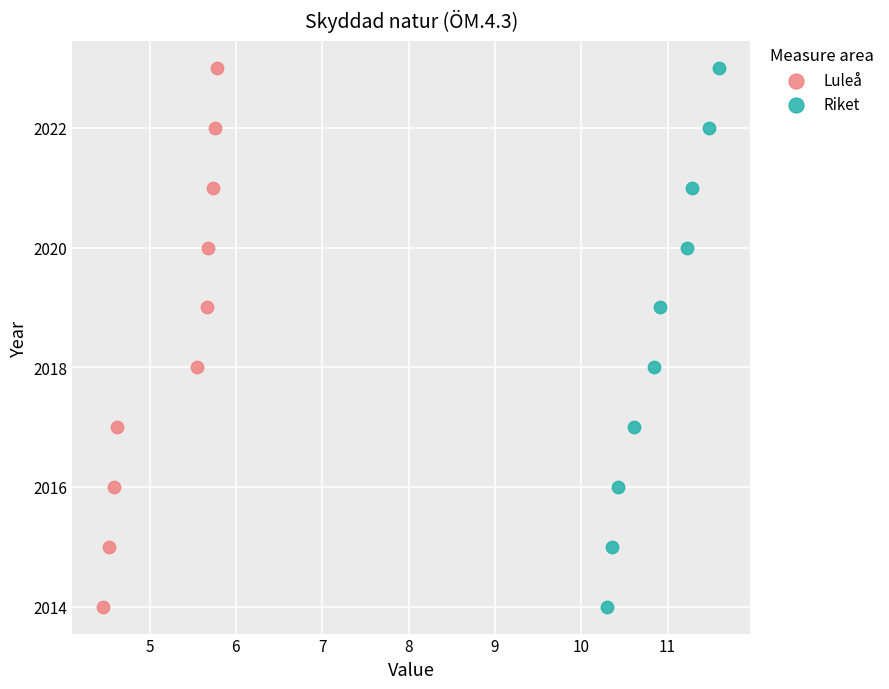

What are all the series names shown in the legend?

Luleå, Riket